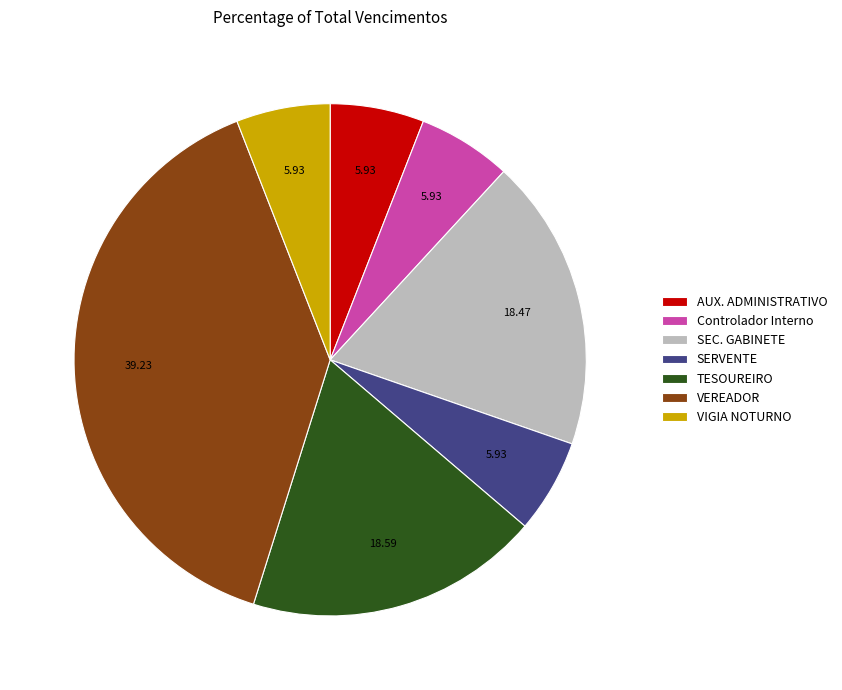

What is the largest slice in the pie chart?

VEREADOR